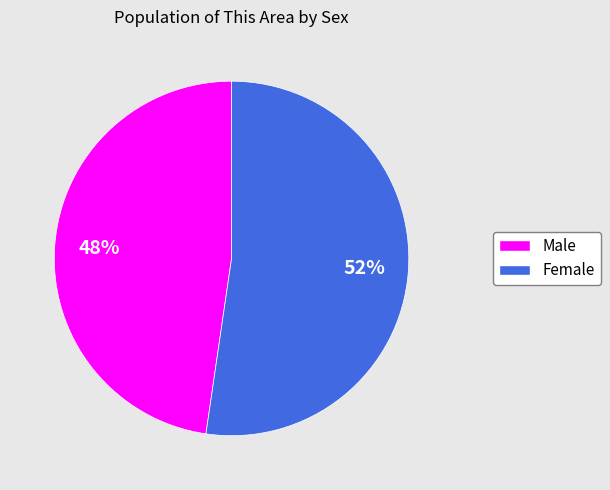

Count the number of slices in the pie.

2